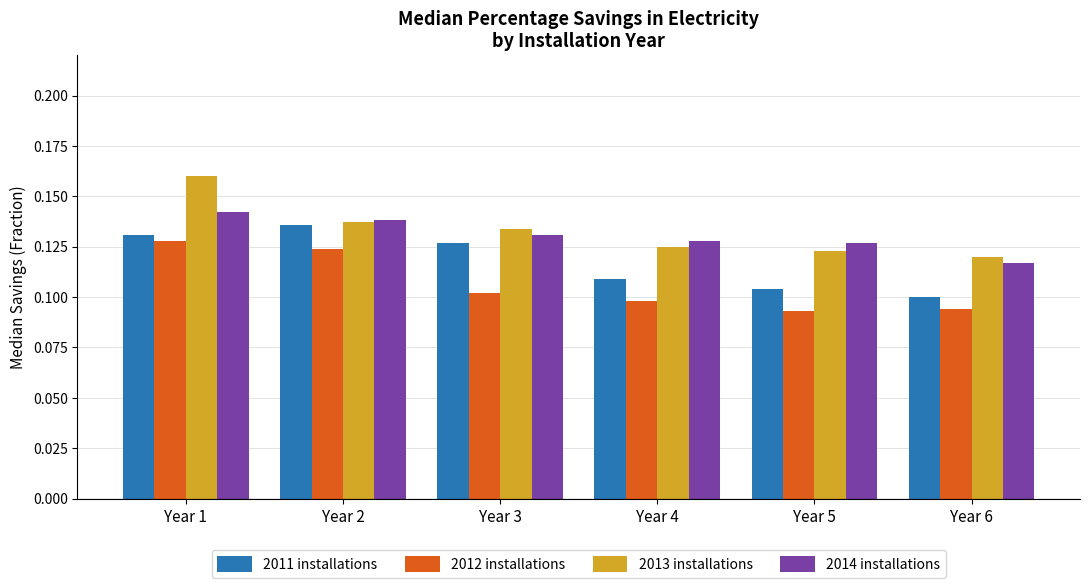

At which category is the sum across all series the highest?

Year 1